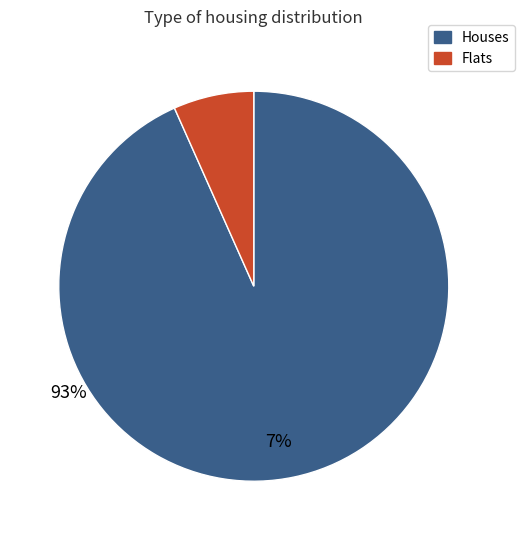

Is there a majority slice in this chart?

Yes